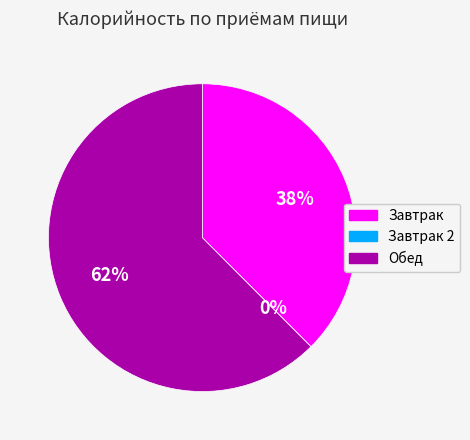

To the nearest percent, what is the average slice percentage?

33%